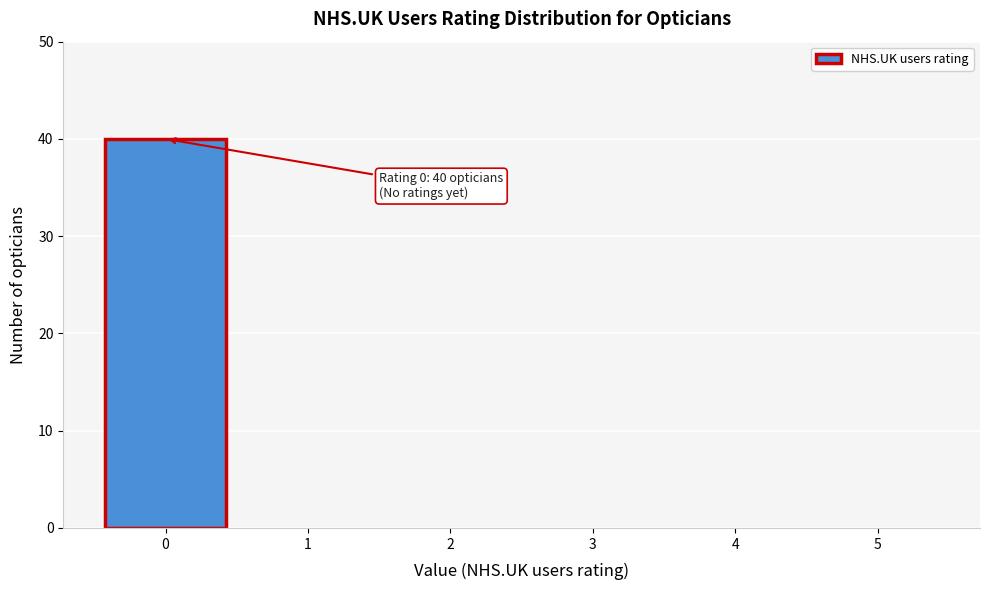

Reading left to right, list all the values displayed in this chart.

0=40	1=0	2=0	3=0	4=0	5=0